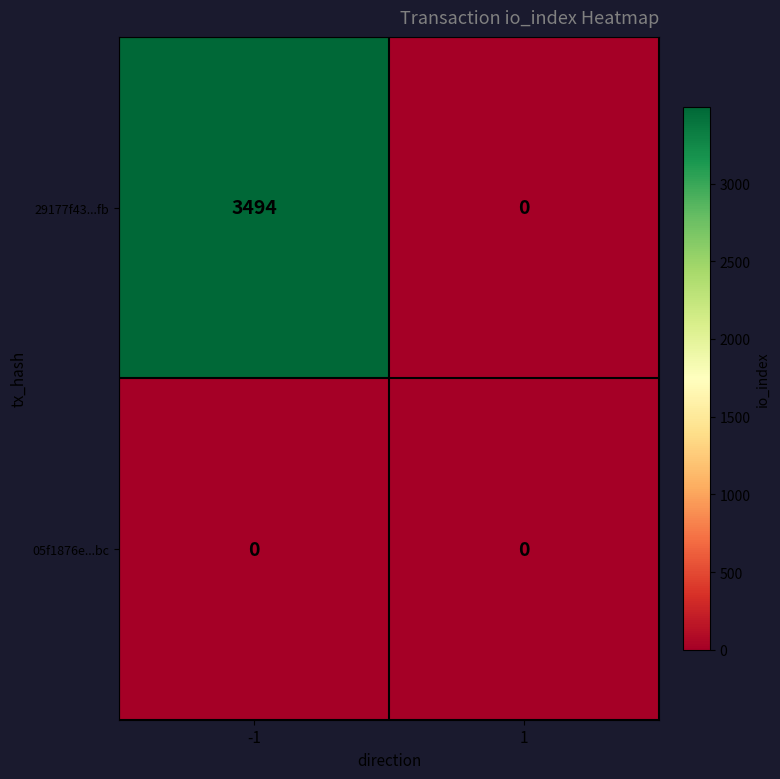

Which series has the largest total across all categories?

29177f43...fb